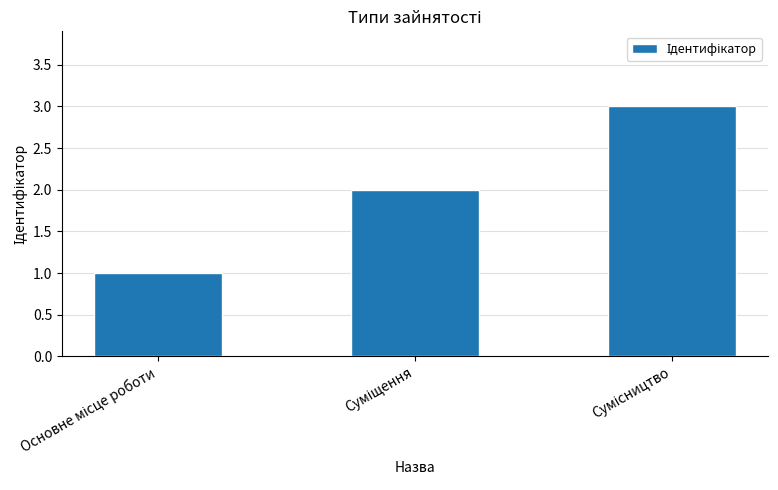

How many values are between 1 and 3?

3